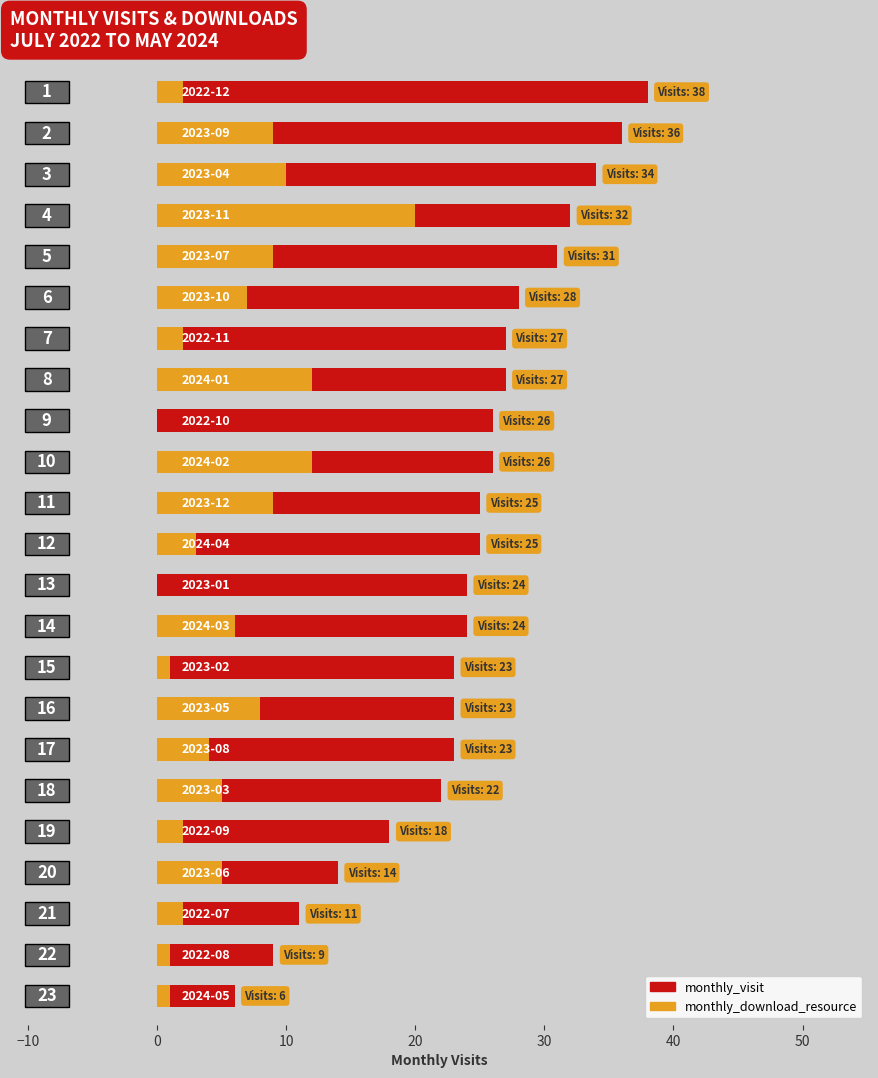

What is the spread (max minus min) of values at 0?

24